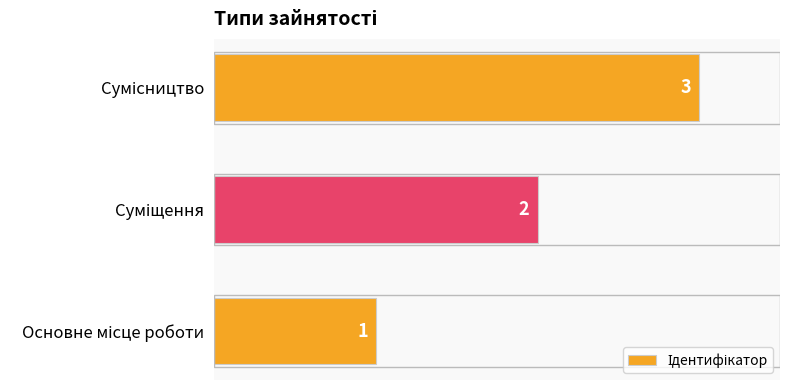

What is the sum of all values?

6